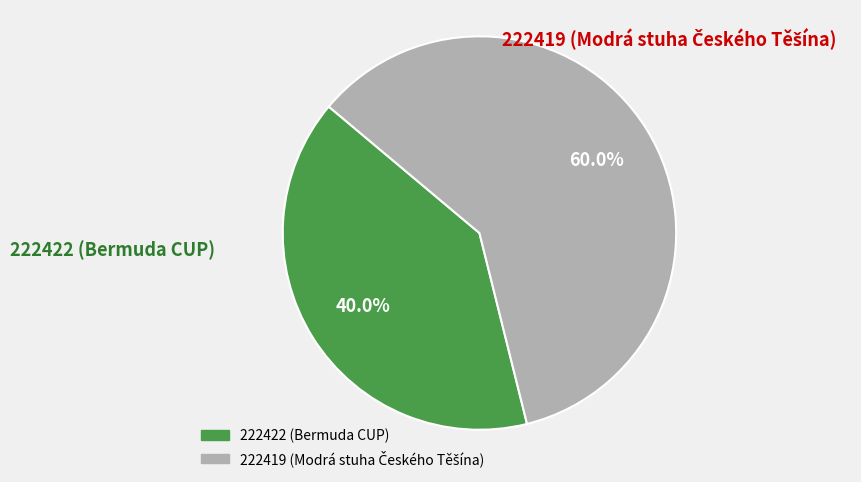

True or false: 222422 accounts for 40% of the total.

True